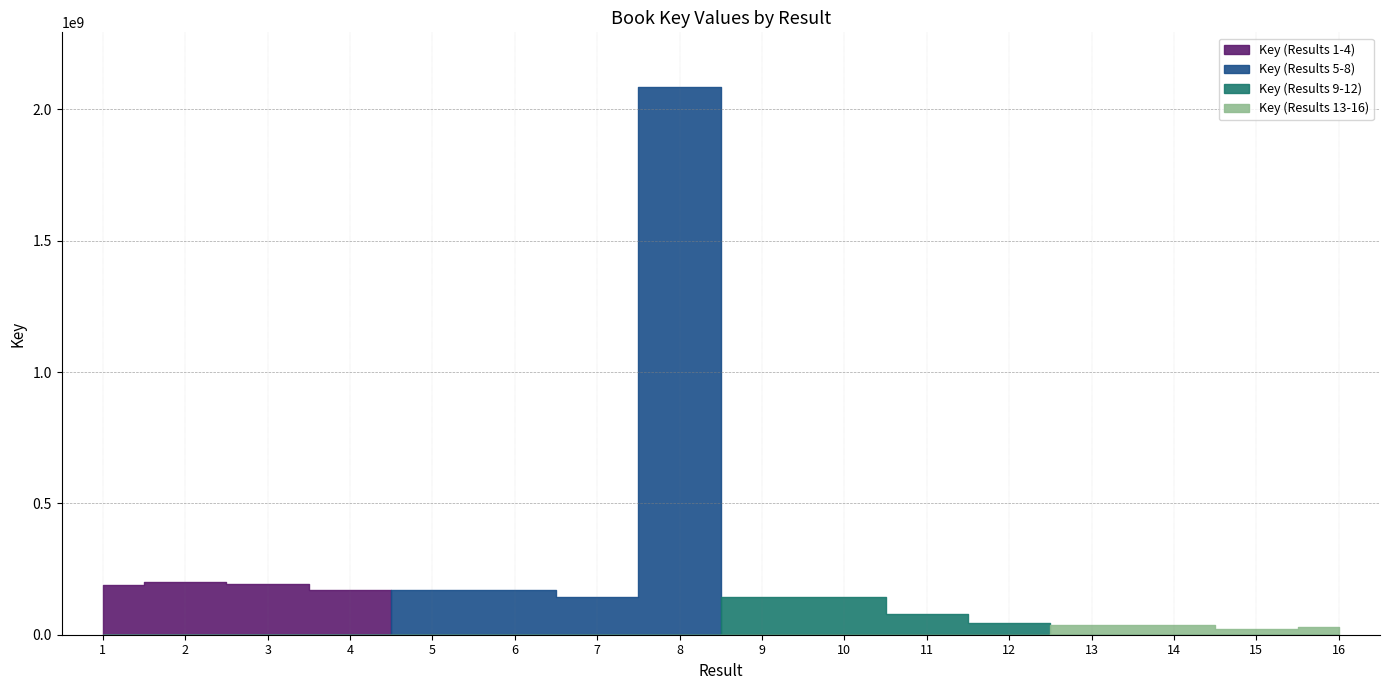

True or false: the data shows 145461496 at 7.

True